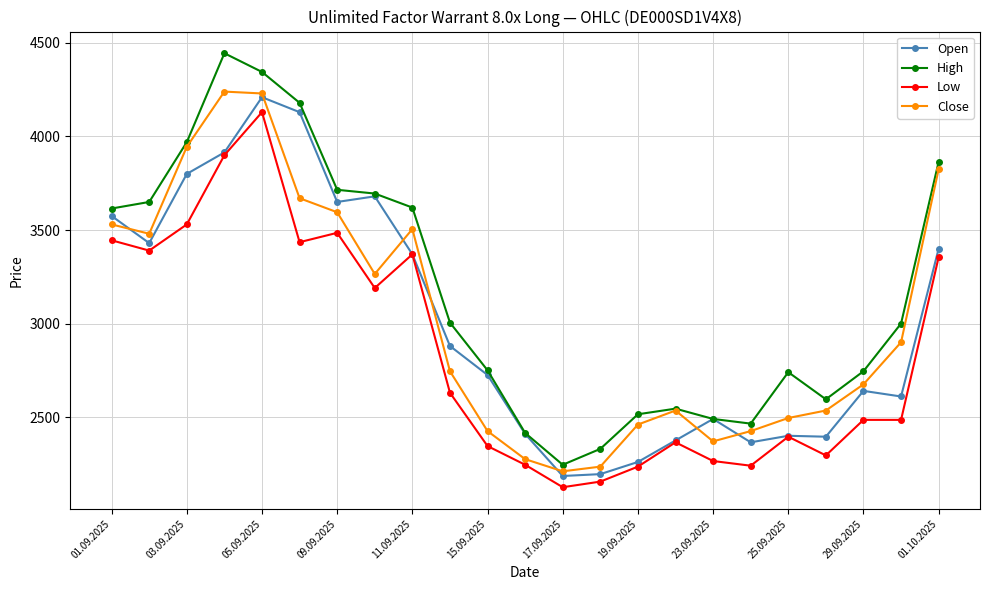

True or false: Open has more than 2 interior local peaks.

True